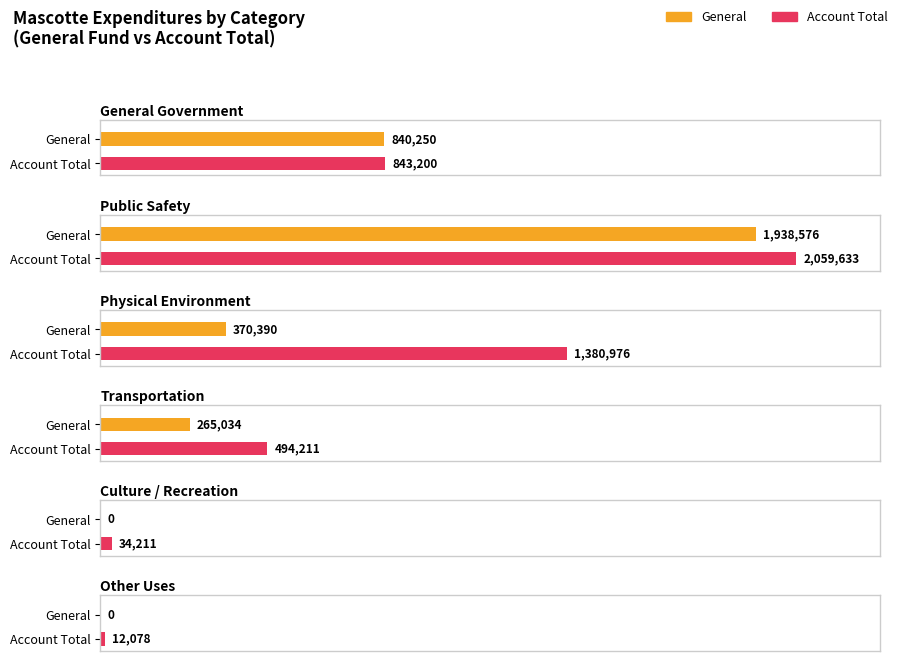

How many series are shown in this chart?

2